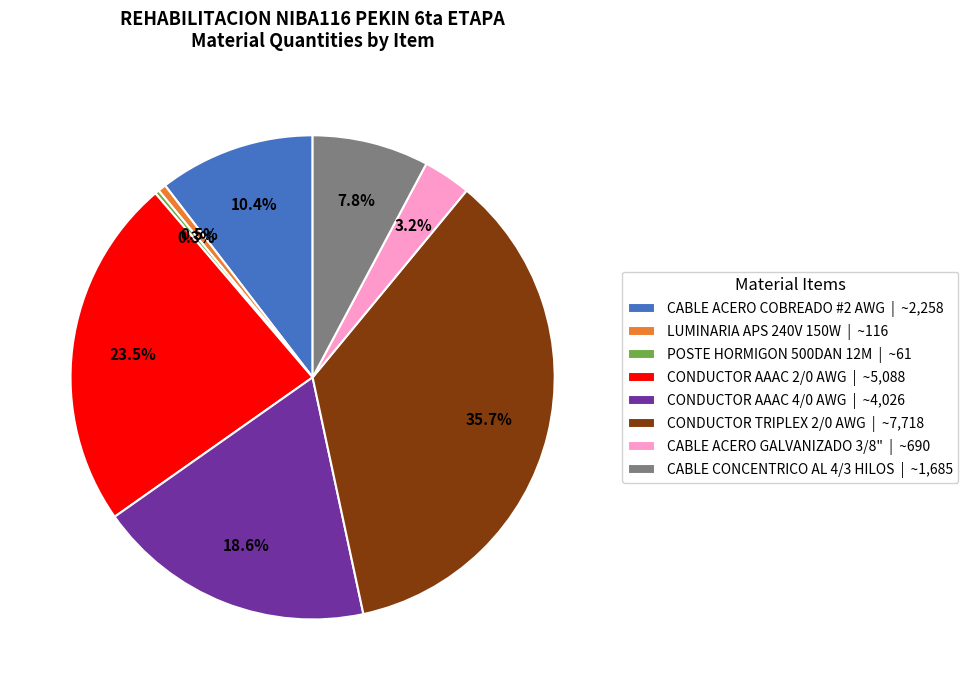

To the nearest percent, what is the difference between the largest and smallest slice percentages?

35%